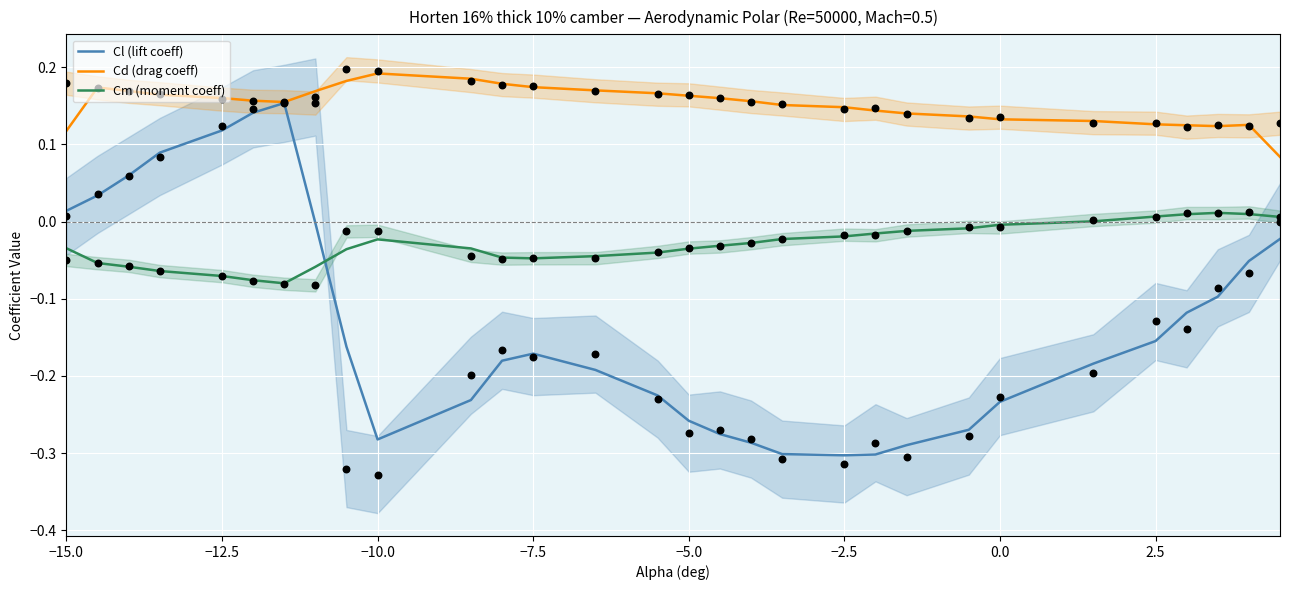

Which series contains the lowest Y value?

Cl (lift coeff)